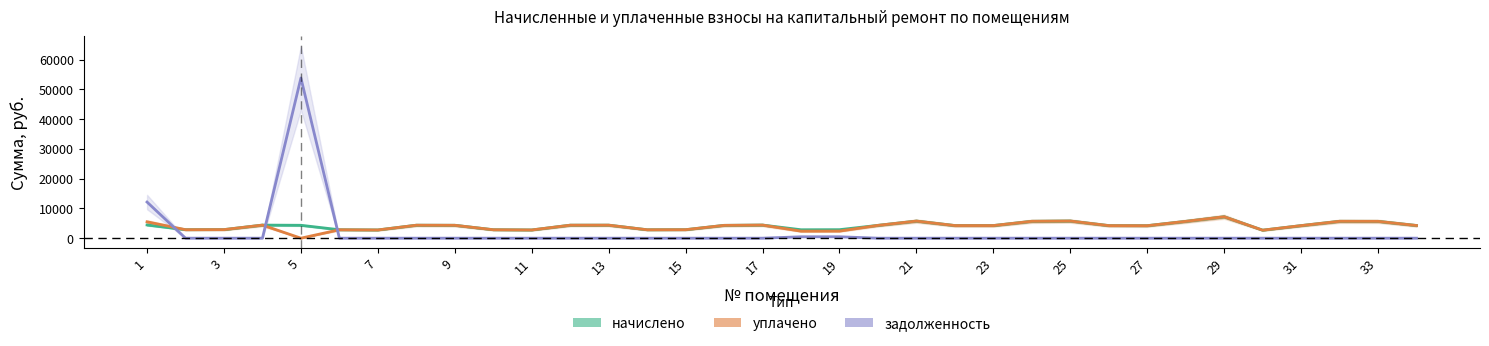

How many lines are shown in the chart?

3